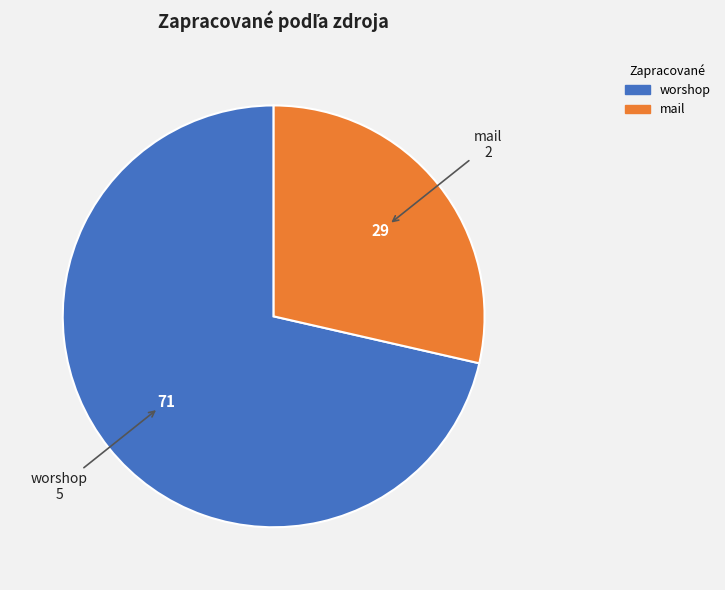

What is the majority slice?

worshop